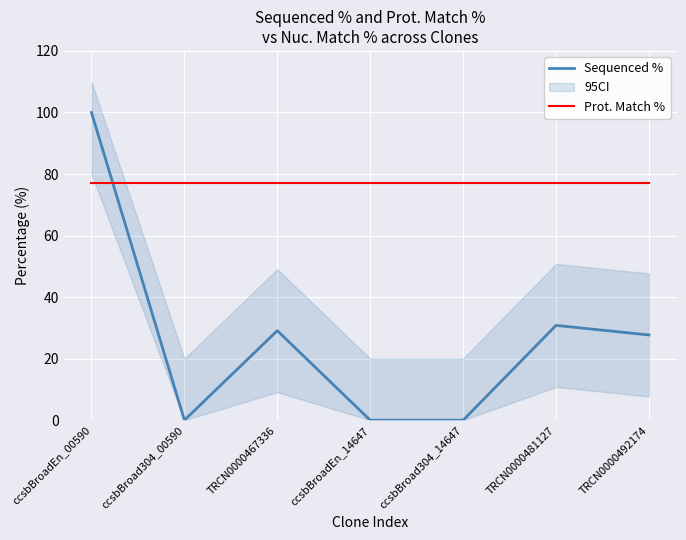

Which series ends up on top after the final intersection of Sequenced % and Prot. Match %?

Prot. Match %